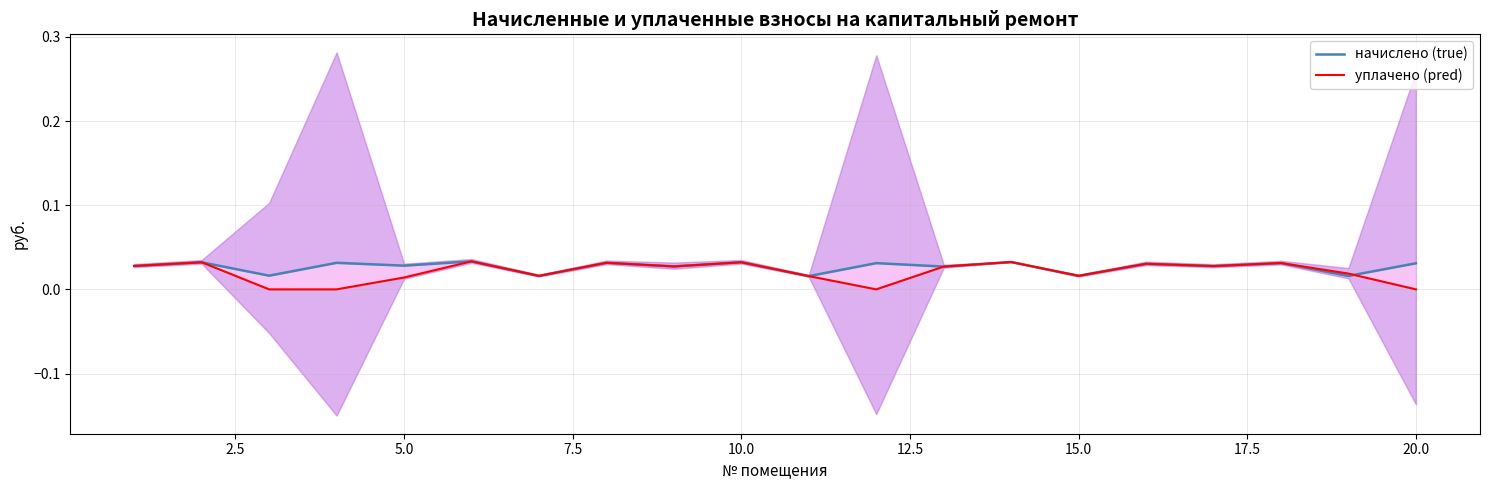

How many values in the уплачено (pred) series exceed 0?

16